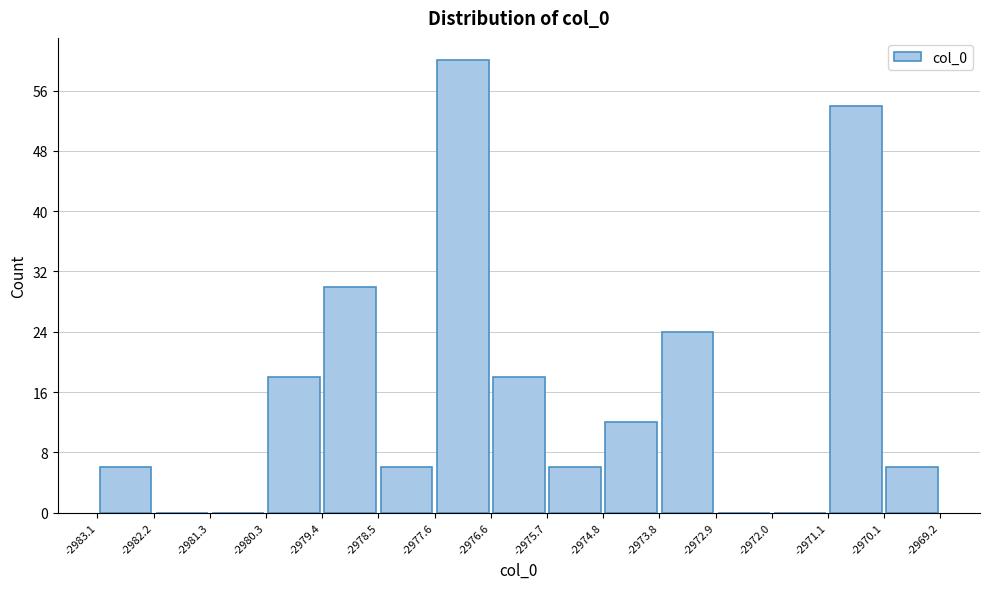

Which range on the x-axis has the tallest bar?

-2977.6 to -2976.6